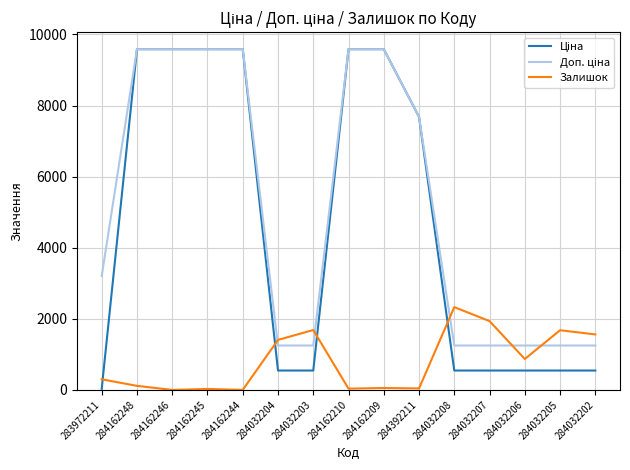

What is the total value across all series at 284032206?

2663.1